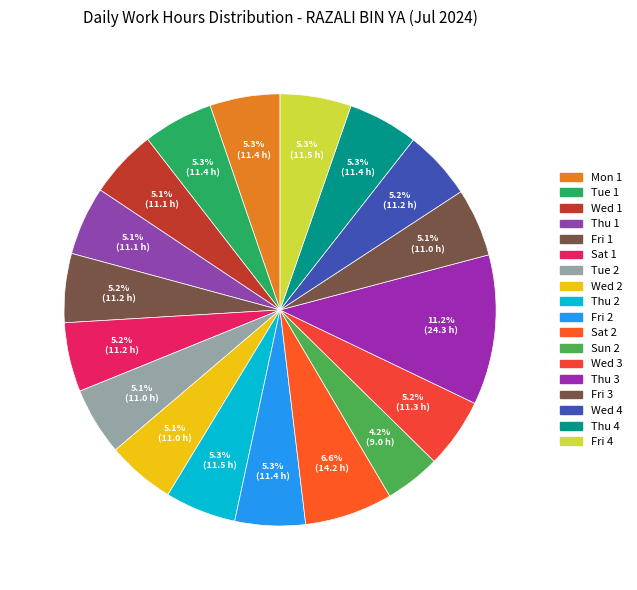

Approximately how many times larger is the value at Tue 2 compared to Thu 3?

0.5